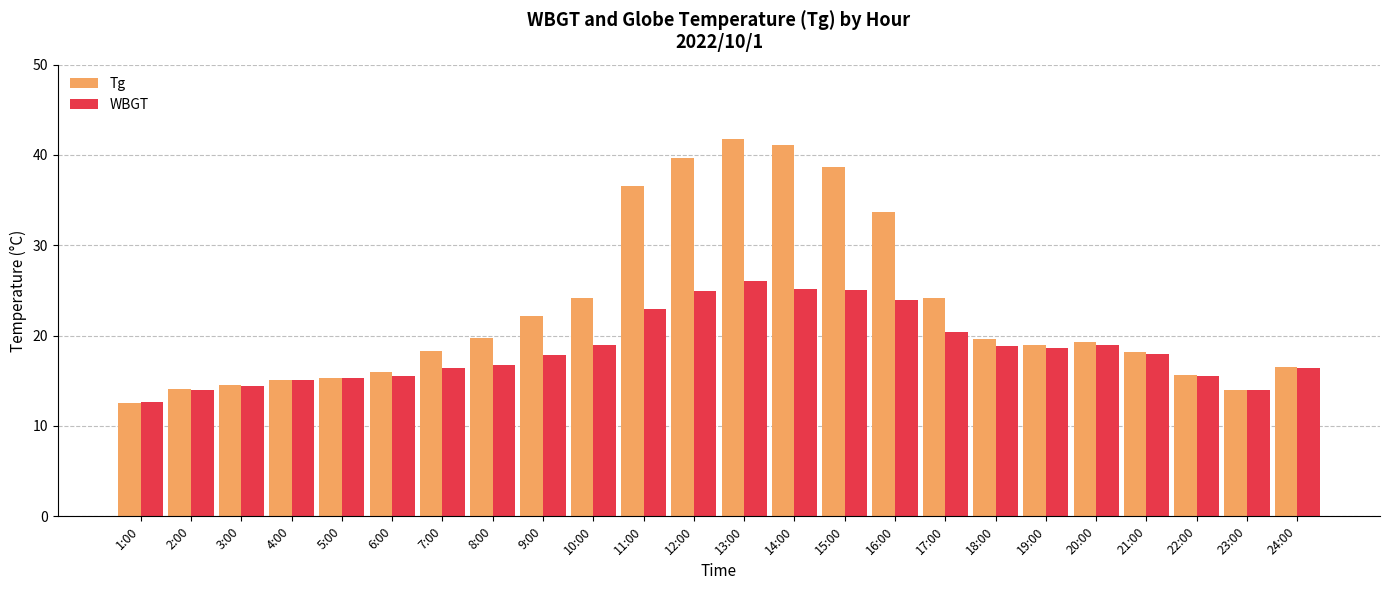

Which series has the largest total across all categories?

Tg